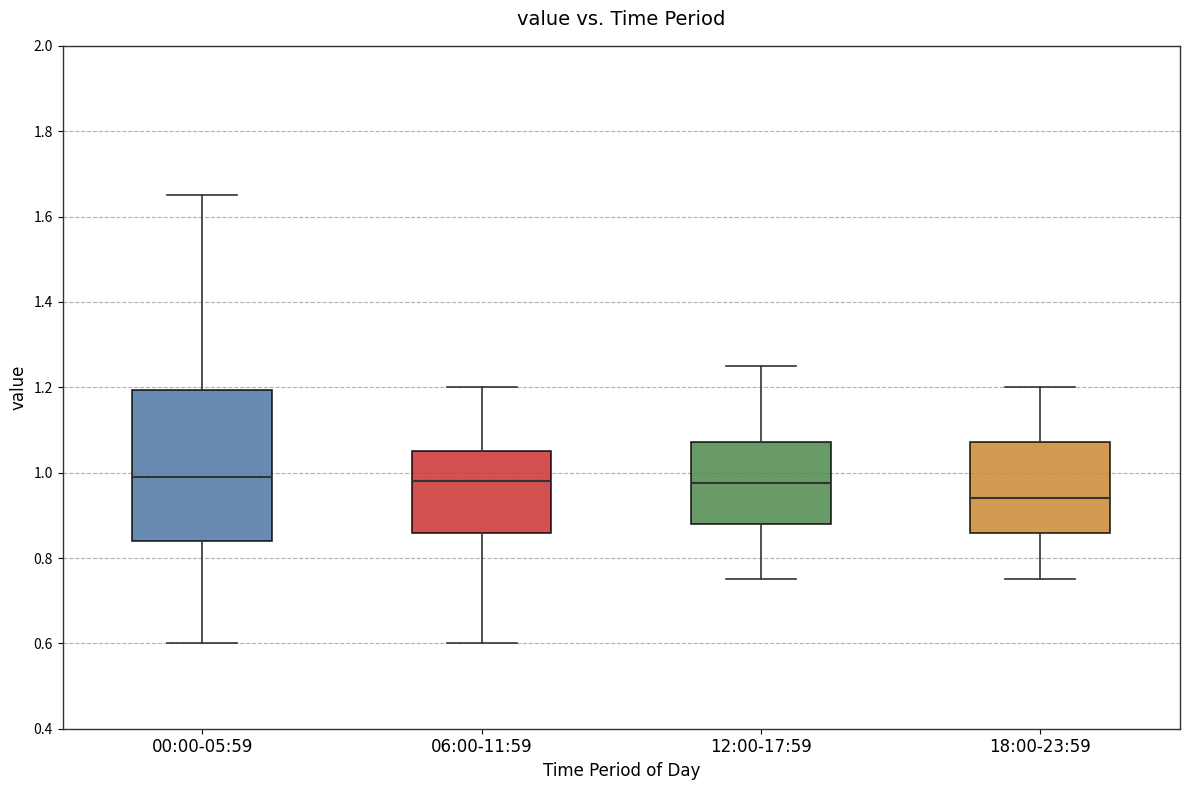

Reading left to right, read every box against the y-axis: the position of its median line, the range the box covers, and the ends of its whiskers. The values are not printed on the chart, so give them approximately, as read against the axis.

00:00-05:59: median 1.00, box 0.84 to 1.20, whiskers 0.60 to 1.66
06:00-11:59: median 0.98, box 0.86 to 1.06, whiskers 0.60 to 1.20
12:00-17:59: median 0.98, box 0.88 to 1.08, whiskers 0.76 to 1.26
18:00-23:59: median 0.94, box 0.86 to 1.08, whiskers 0.76 to 1.20